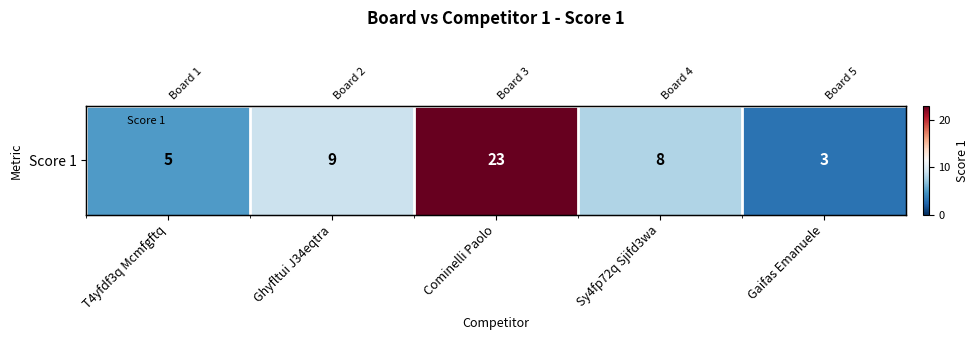

What is the change in value from Sy4fp72q Sjifd3wa to Gaifas Emanuele?

-5